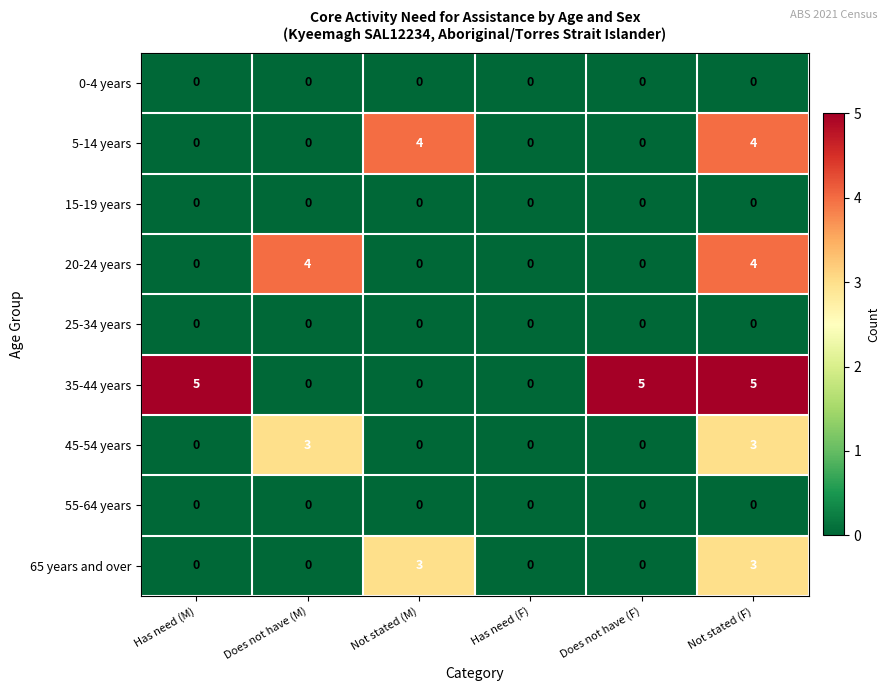

What is the total value across all series at Does not have (F)?

5